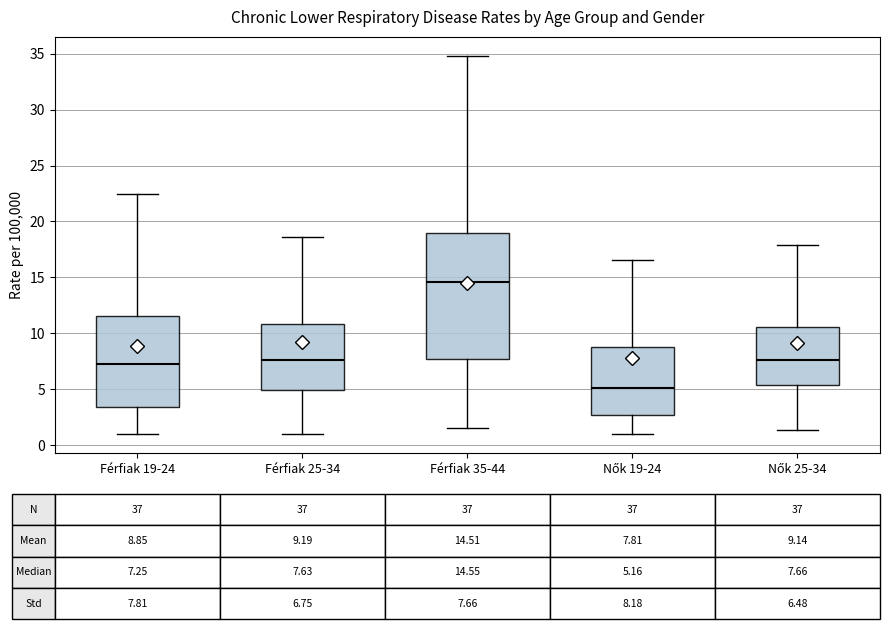

Which box's median line is the lowest?

Nők 19-24